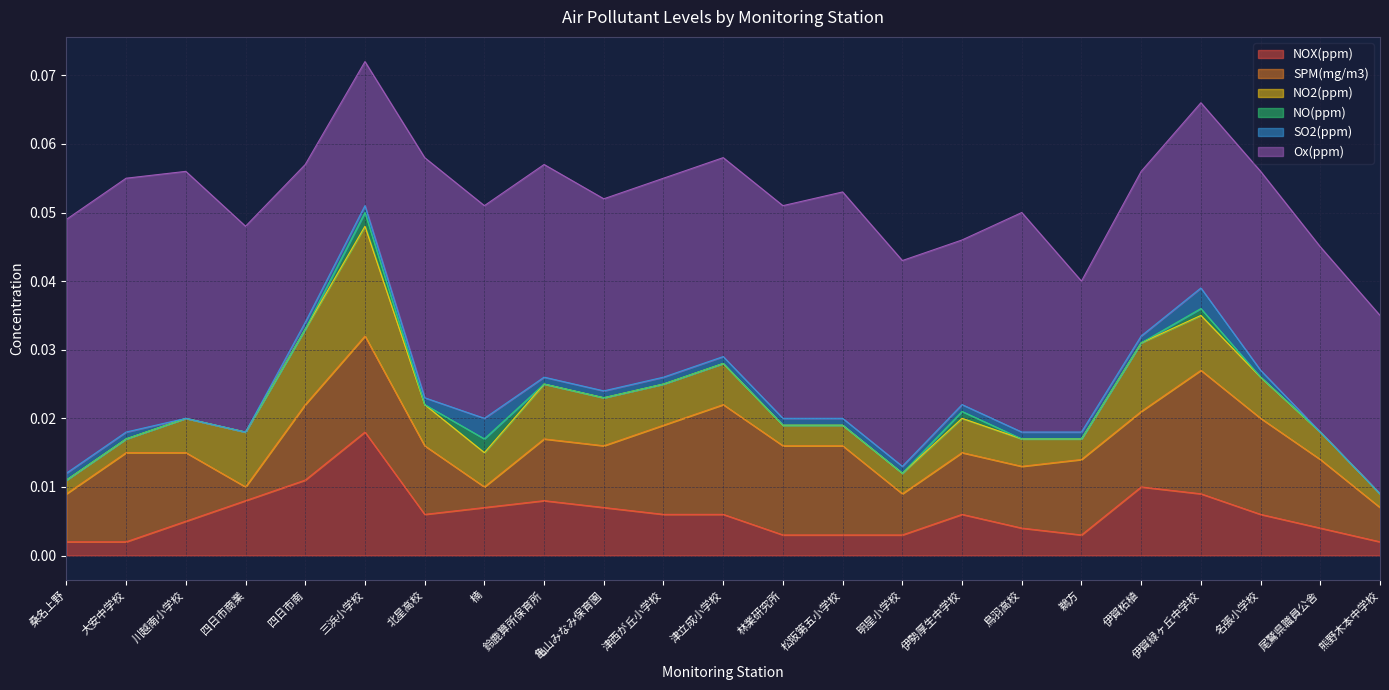

In NOX(ppm), how many points are higher than both neighbors (excluding endpoints)?

4